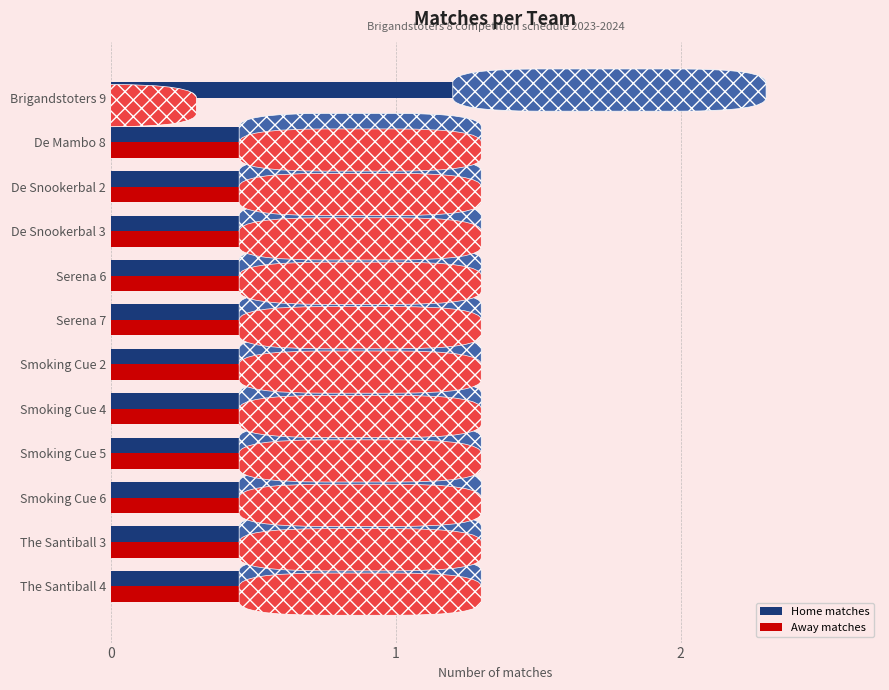

At which category does the chart reach its peak across all series?

Brigandstoters 9